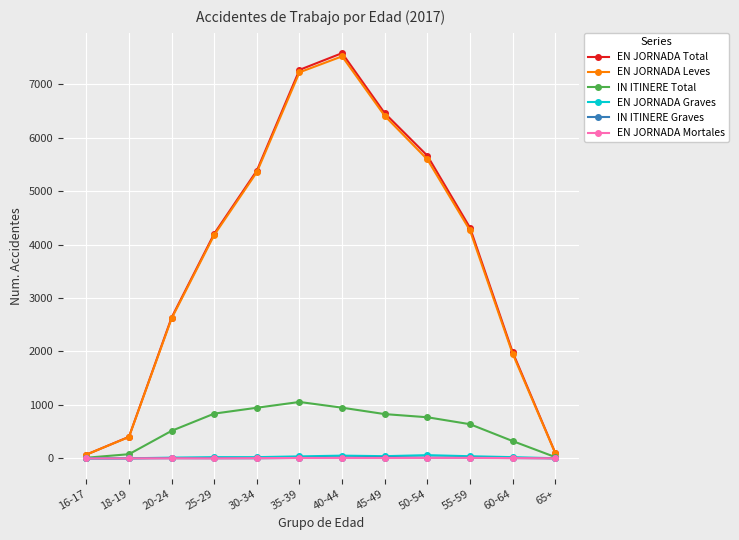

What position from the left is 18-19?

2